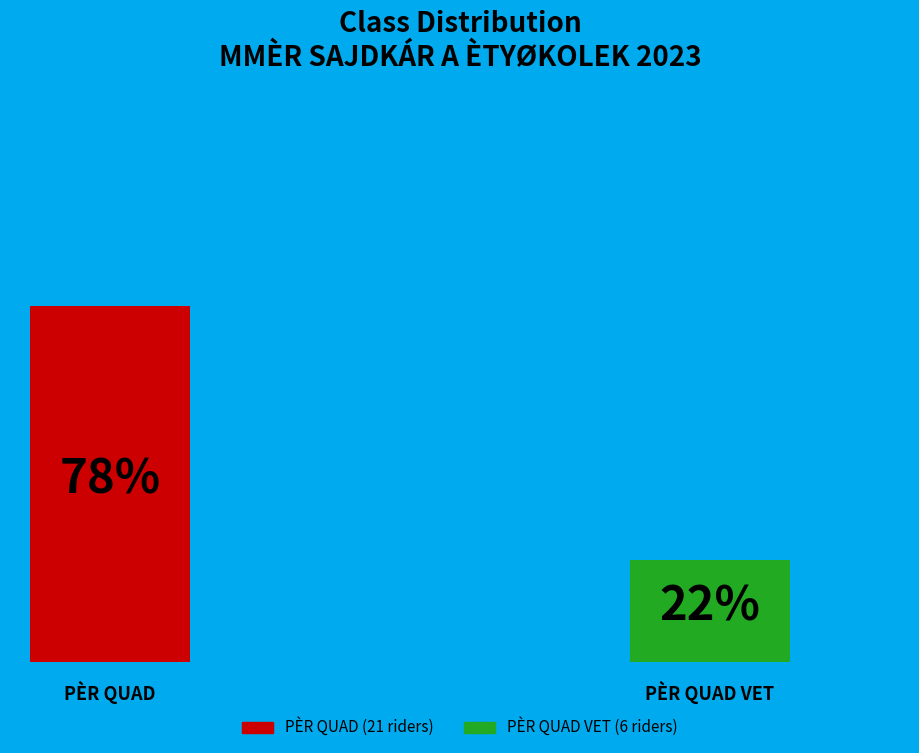

What is the total percentage of PÈR QUAD and PÈR QUAD VET?

100.0%